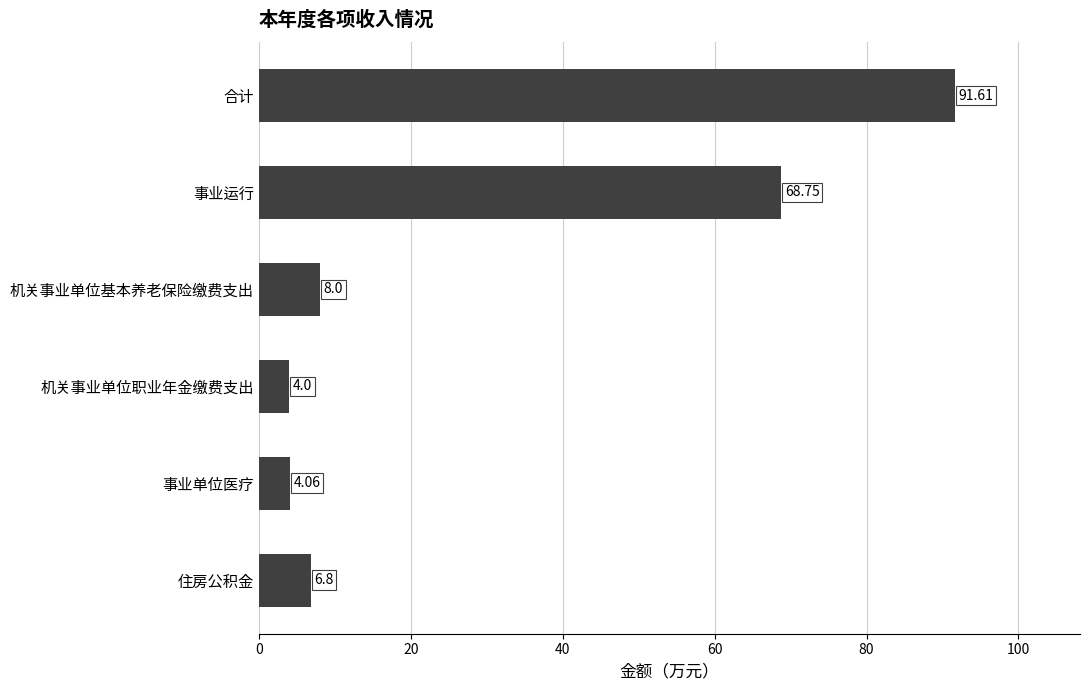

How many data points are less than 8?

3